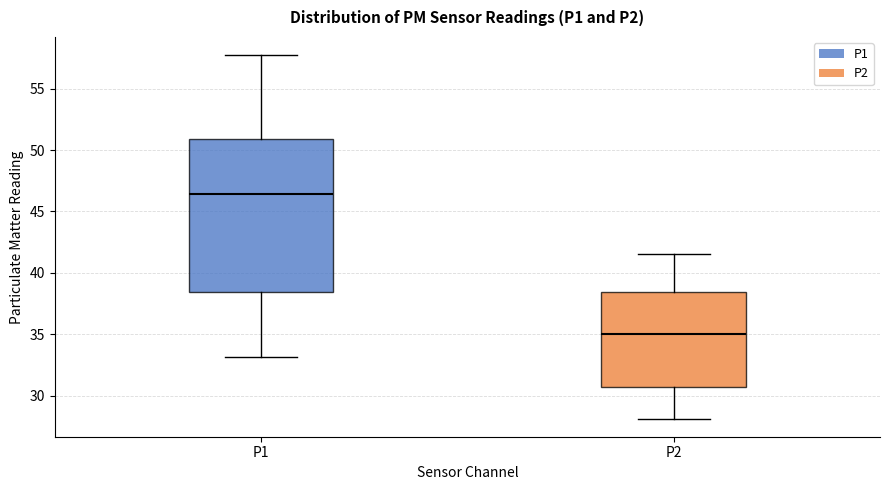

Where does the upper whisker of the box for P2 end on the y-axis? The values are not printed on the chart, so give them approximately, as read against the axis.

41.5